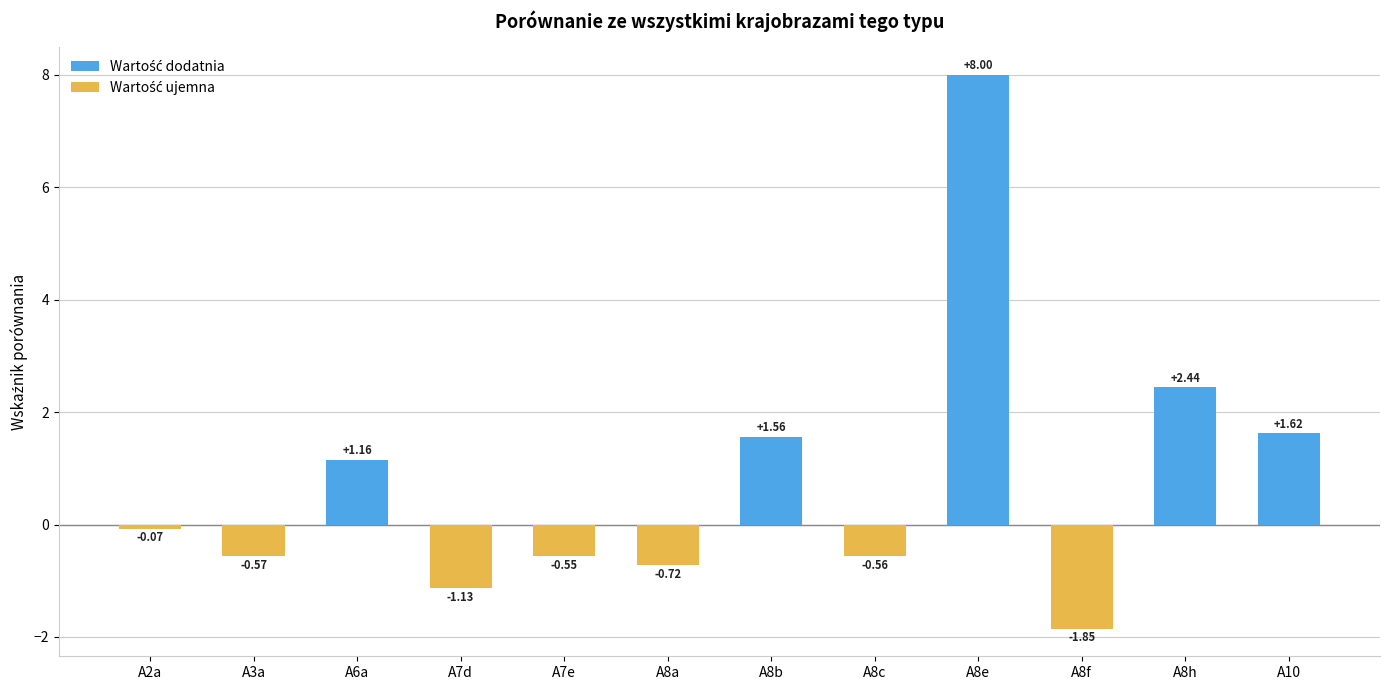

What is the sum of the values at A3a and A10?

1.1